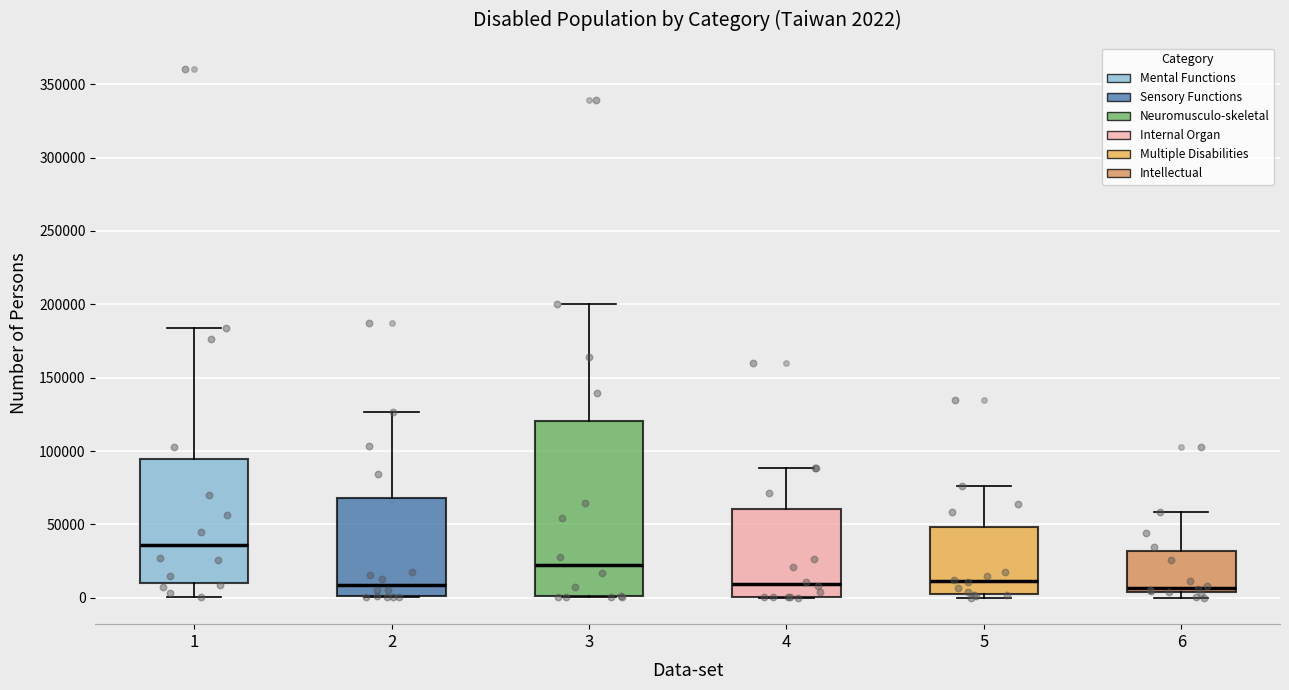

Comparing the boxes themselves (not the whiskers), which one is the tallest?

3